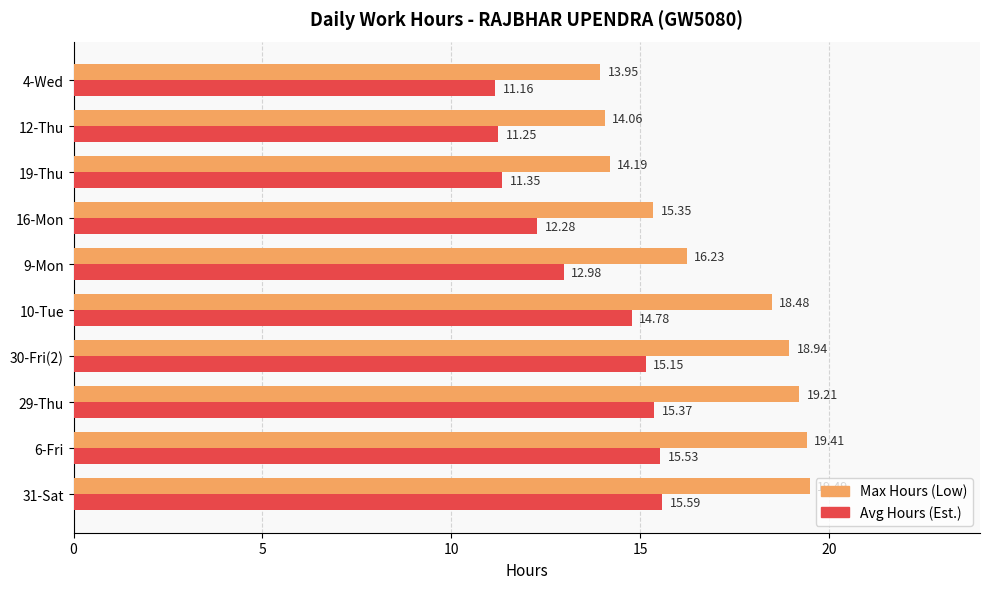

Which series has the largest total across all categories?

Max Hours (Low)